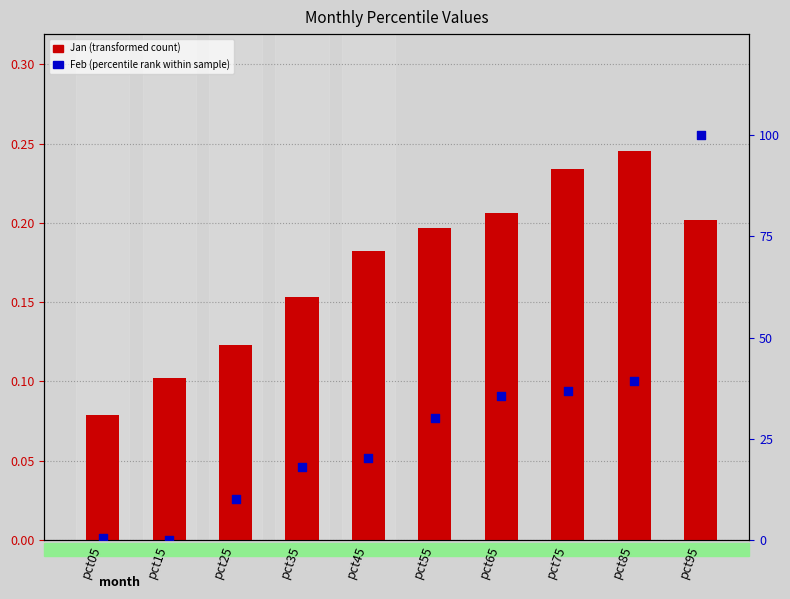

At which category is the sum across all series the highest?

pct95